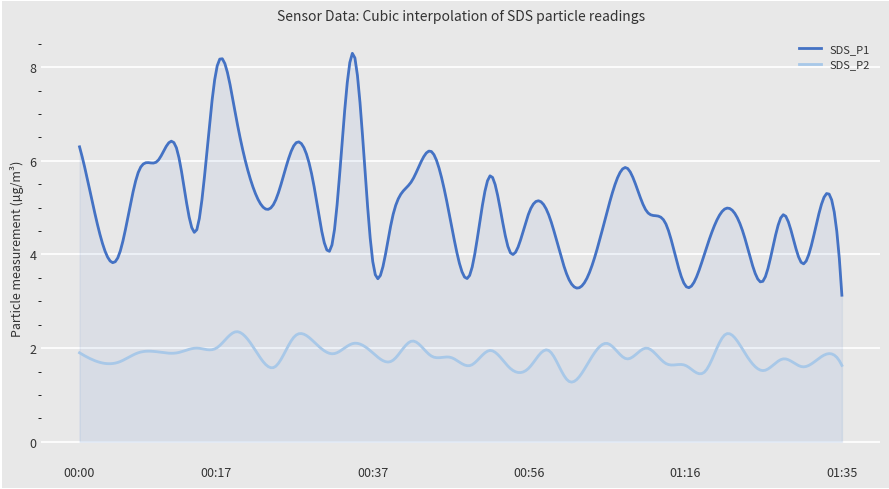

Is it true that SDS_P1 equals 2.5 at 00:17?

False